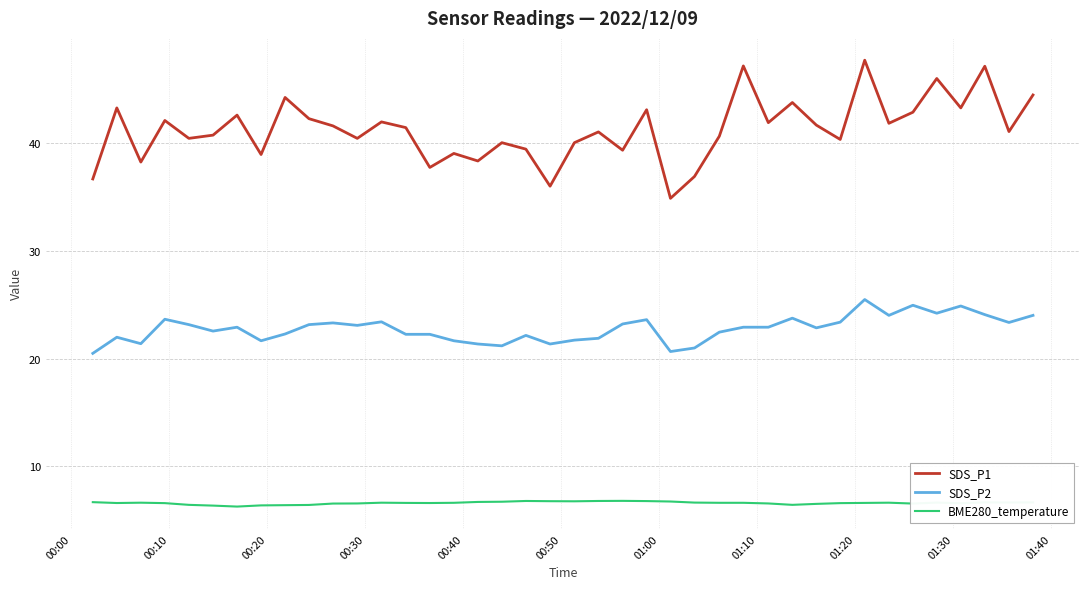

Which series has the largest total across all categories?

SDS_P1